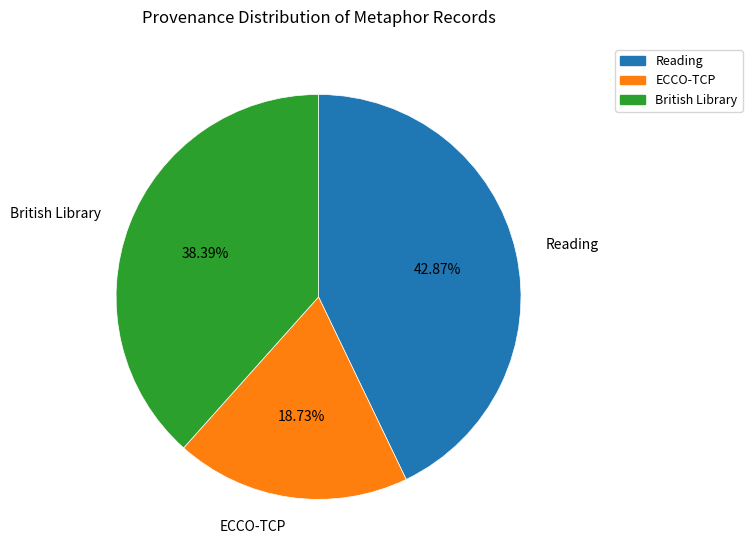

Is there any slice that represents more than half of the pie?

No